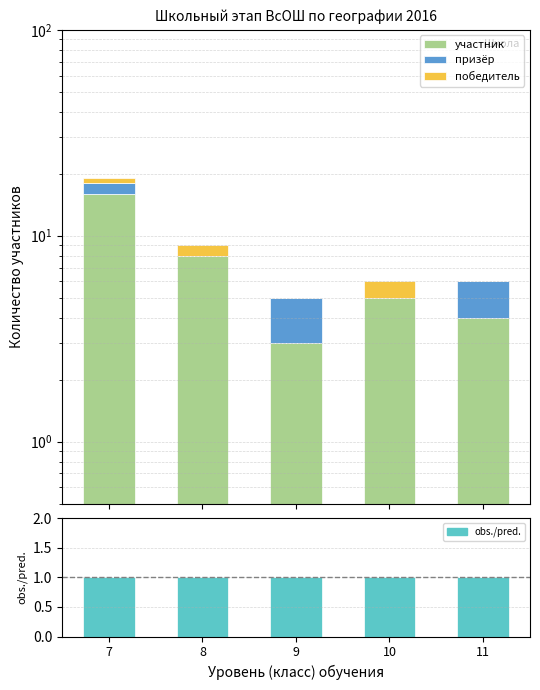

Are the bars horizontal?

No